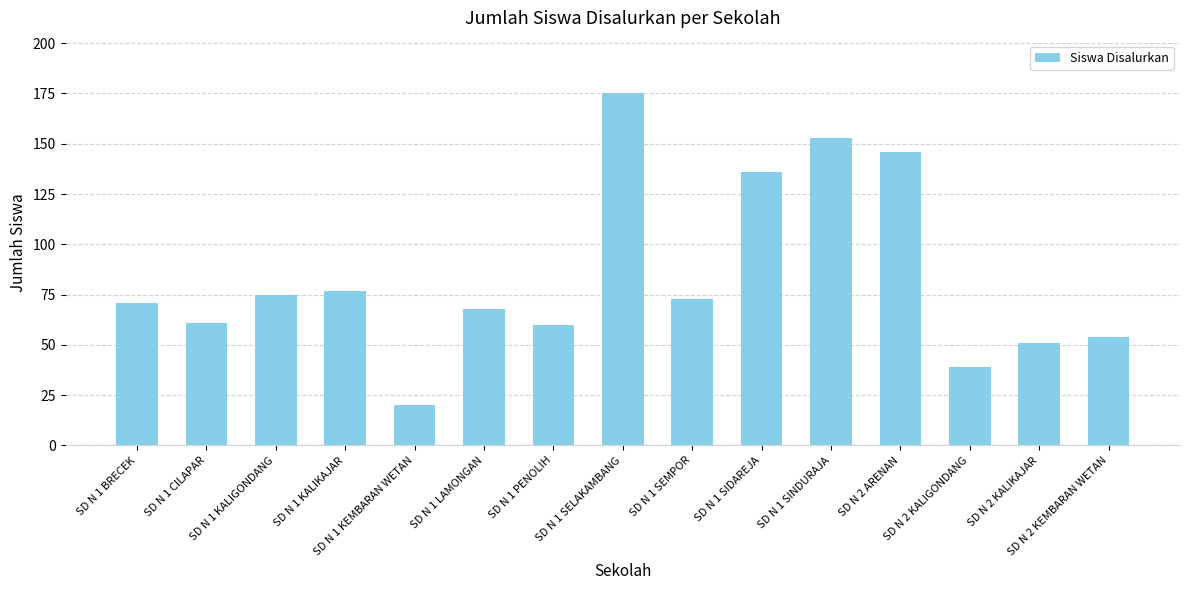

Does the chart contain stacked bars?

No